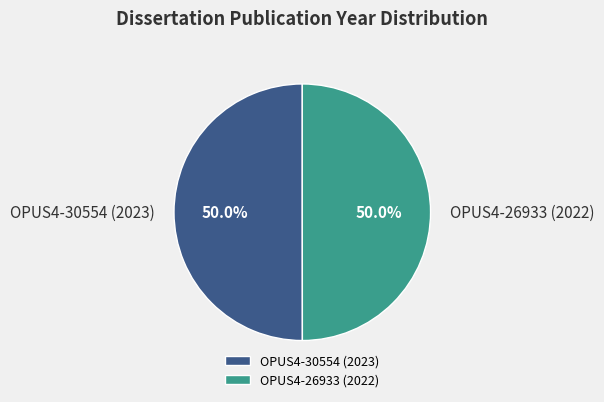

What is the total percentage of OPUS4-26933 (2022) and OPUS4-30554 (2023)?

100.0%